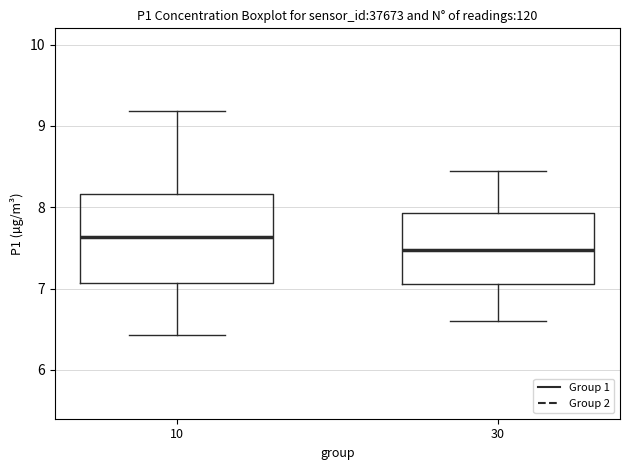

Which box has the lowest median line?

30